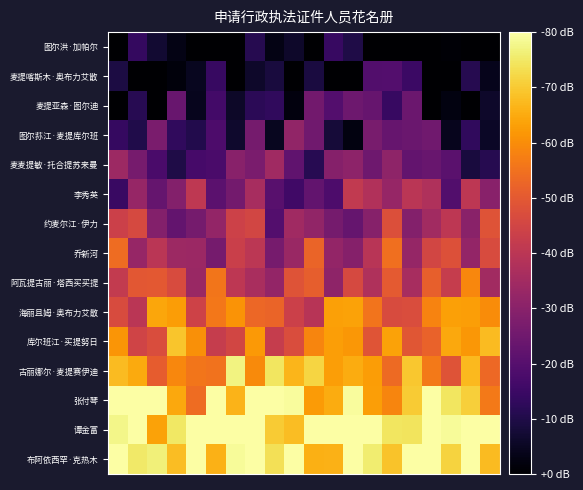

Count the number of categories in the chart.

20